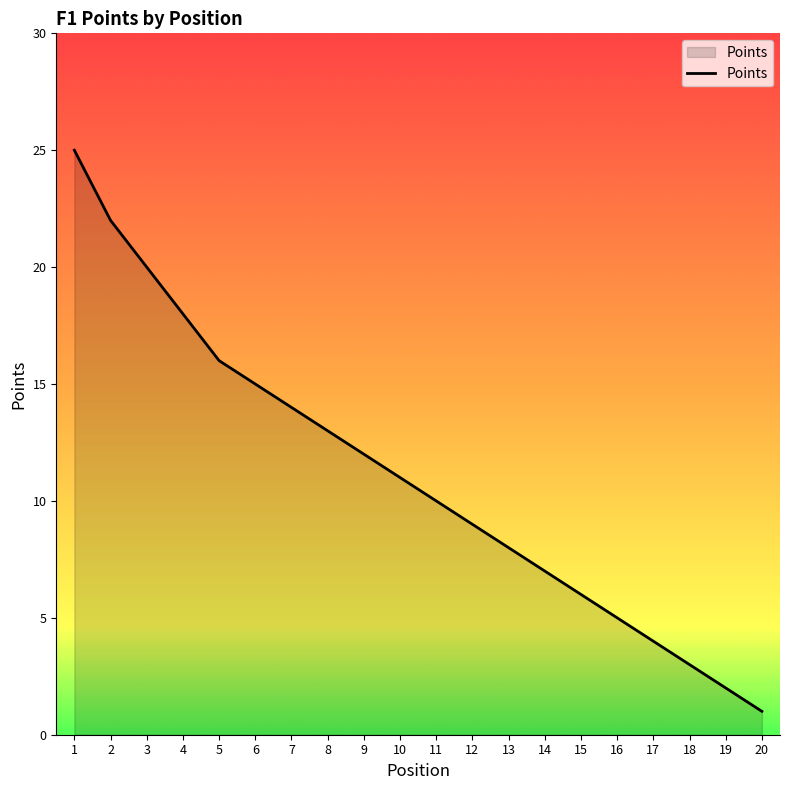

Reading left to right, transcribe all the data shown in this chart.

25	22	20	18	16	15	14	13	12	11	10	9	8	7	6	5	4	3	2	1